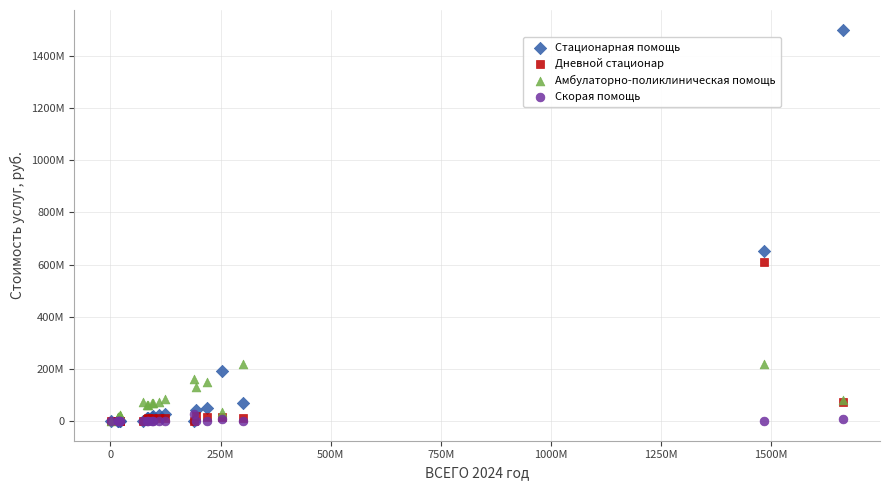

What are all the series names shown in the legend?

Стационарная помощь, Дневной стационар, Амбулаторно-поликлиническая помощь, Скорая помощь